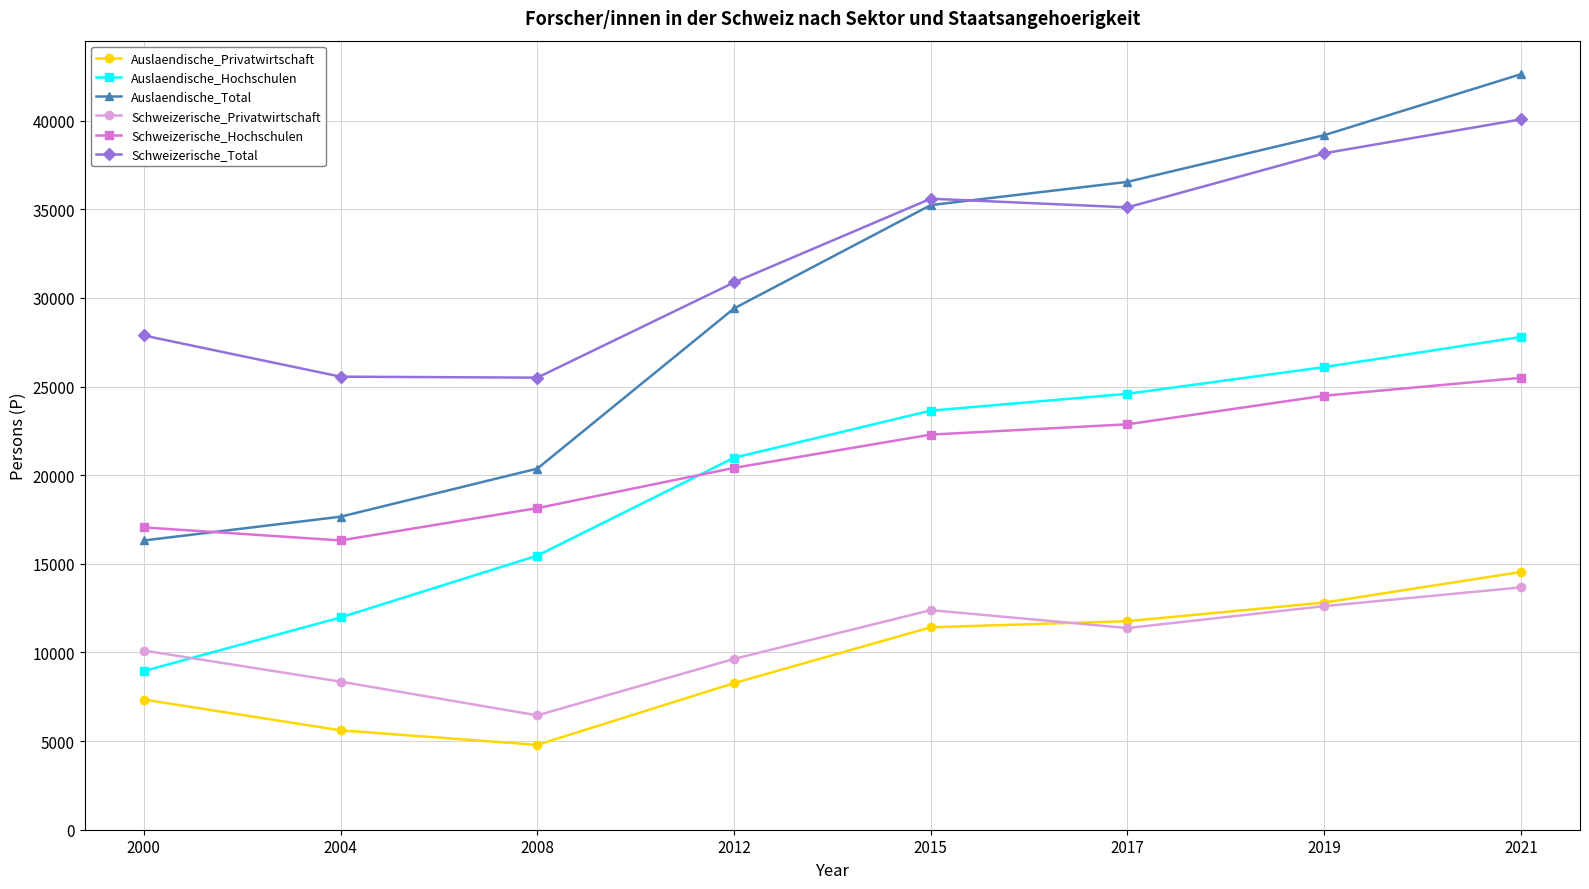

Which series has the largest total across all categories?

Schweizerische_Total